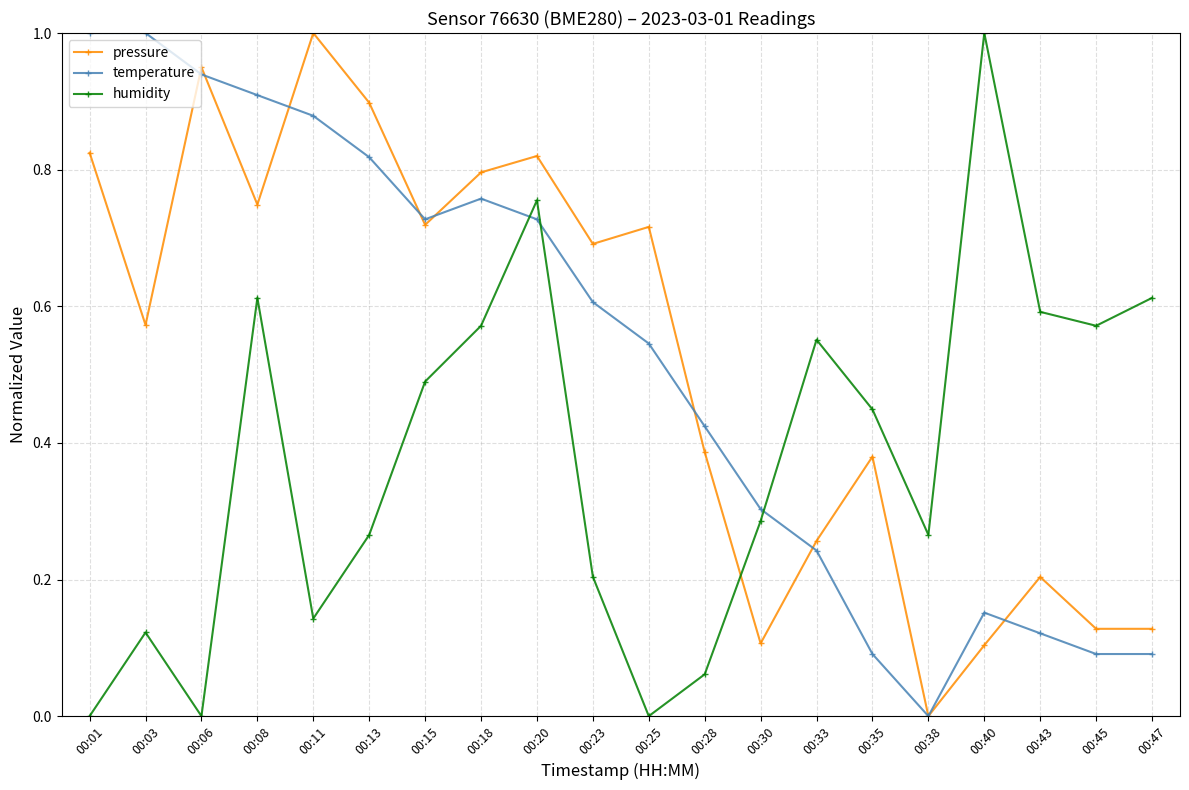

At 00:43, list the series in order from largest to smallest.

humidity, pressure, temperature